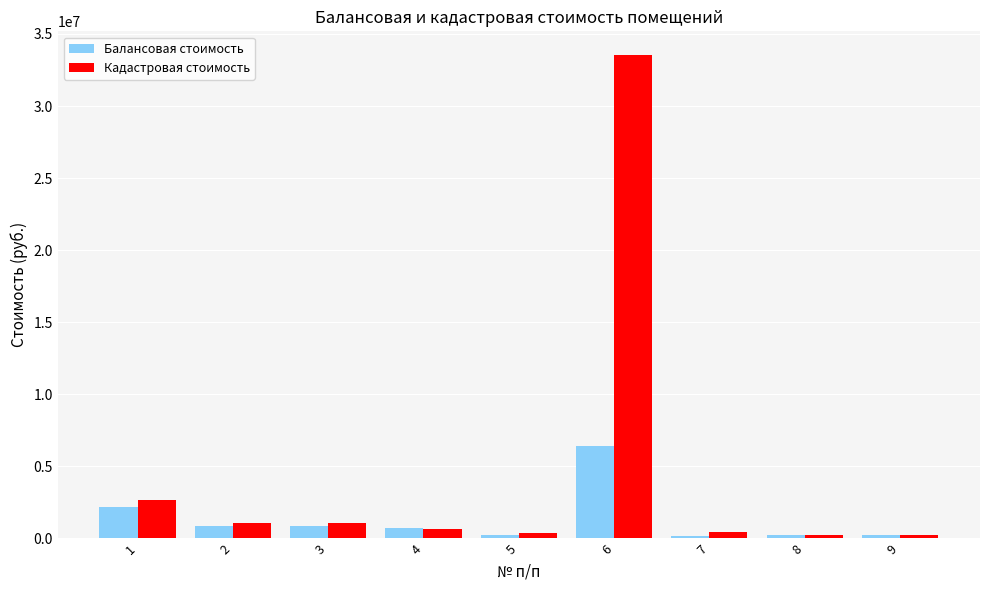

What is the value of the Балансовая стоимость bar at the 4th from the left?

745484.1